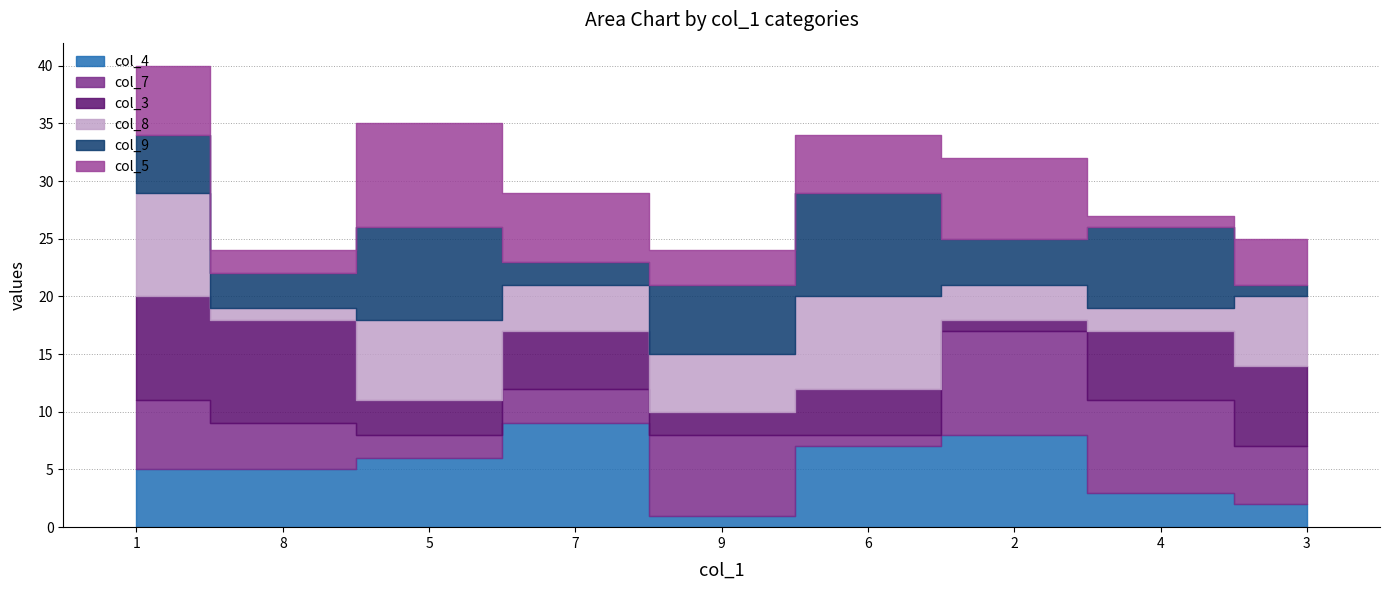

True or false: col_9 and col_5 intersect in this chart.

True